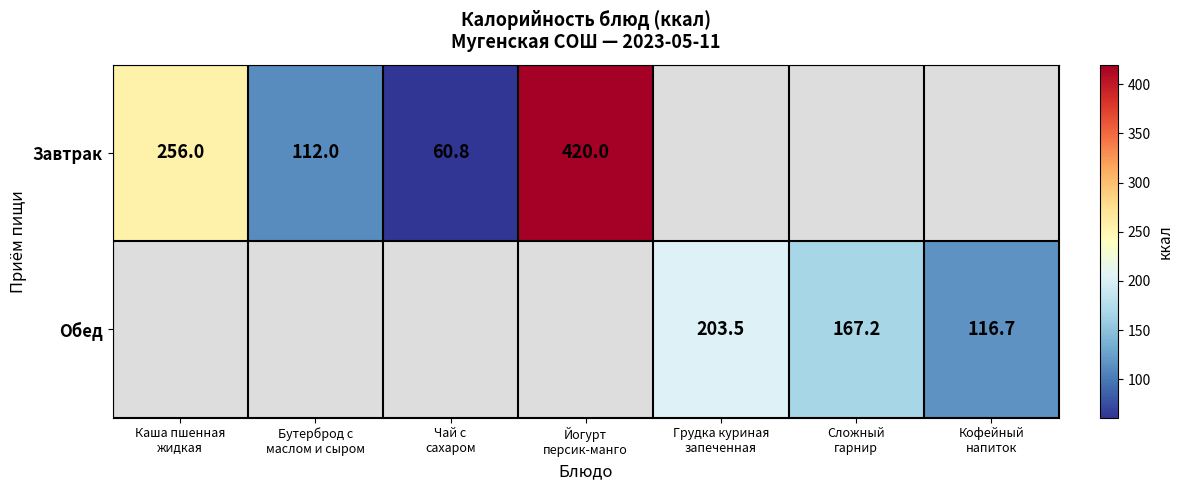

Count the number of categories in the chart.

7